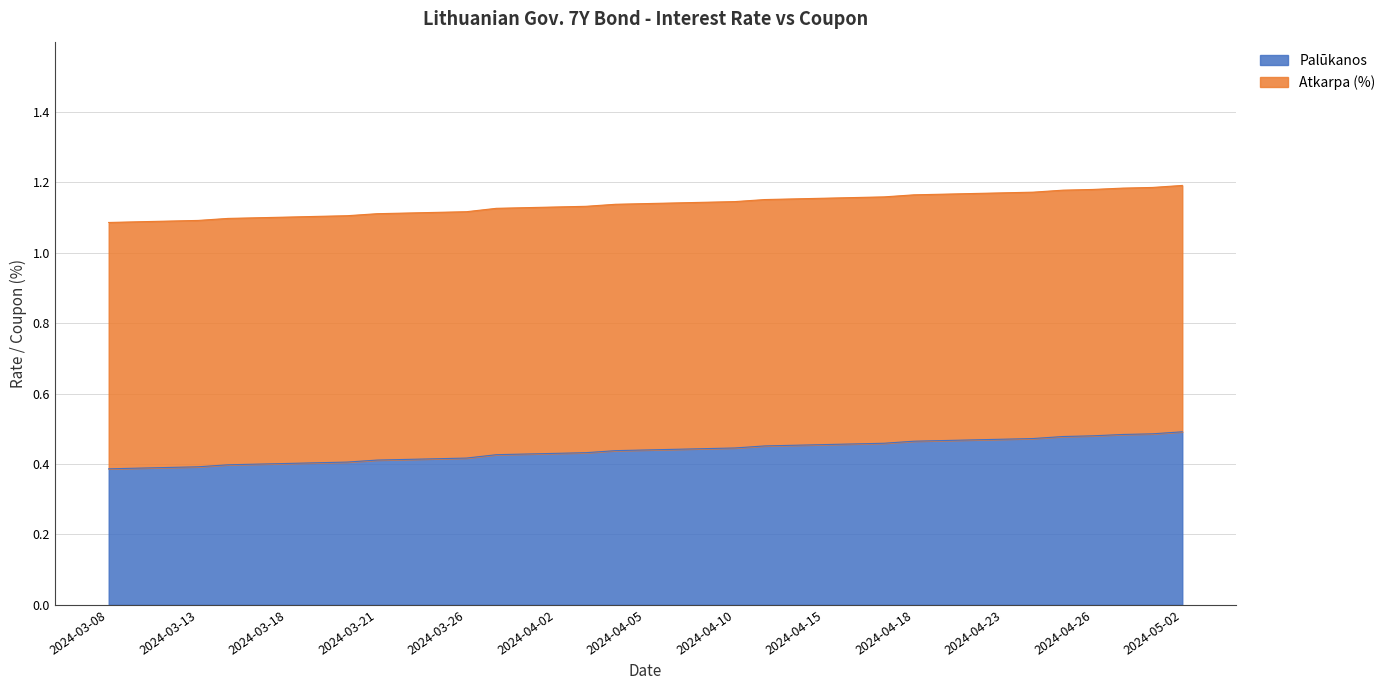

The value at 2024-03-26 is 0.4. True or false?

True